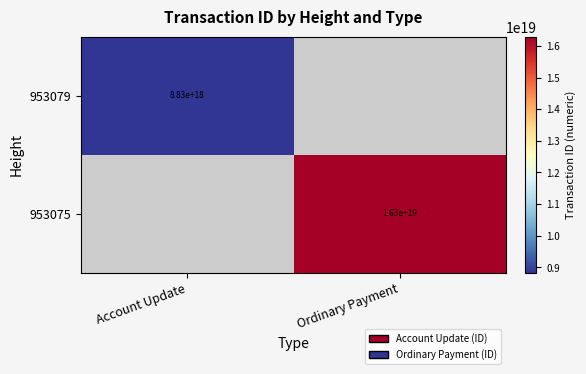

The value of 953079 at Account Update is 8830000000000000000. True or false?

True